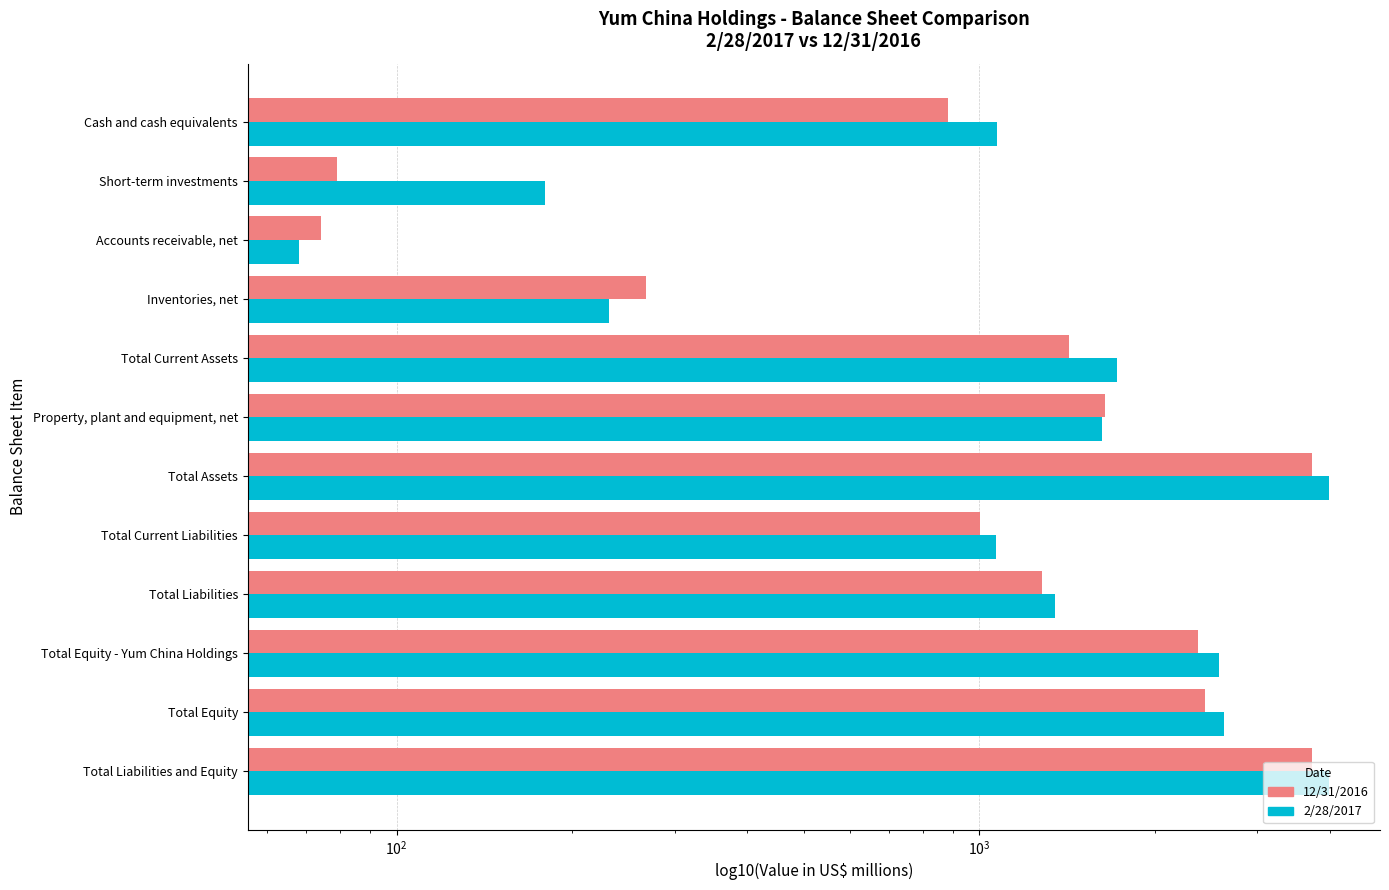

How many categories are shown in the chart?

12